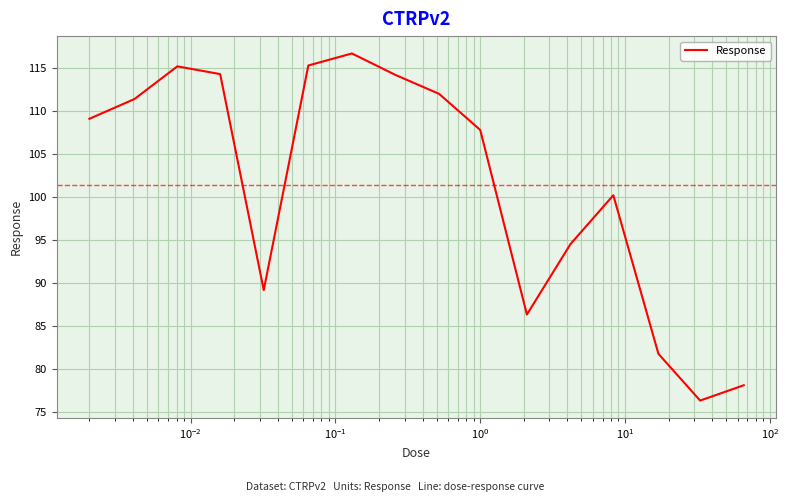

What is the difference between the maximum and minimum values?

40.4